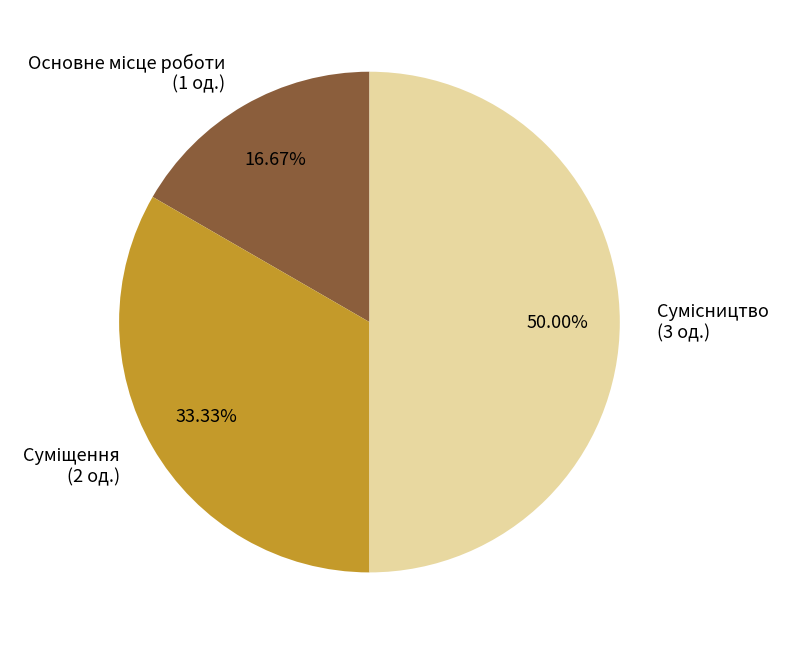

How much of the chart is everything except Основне місце роботи?

83.3%